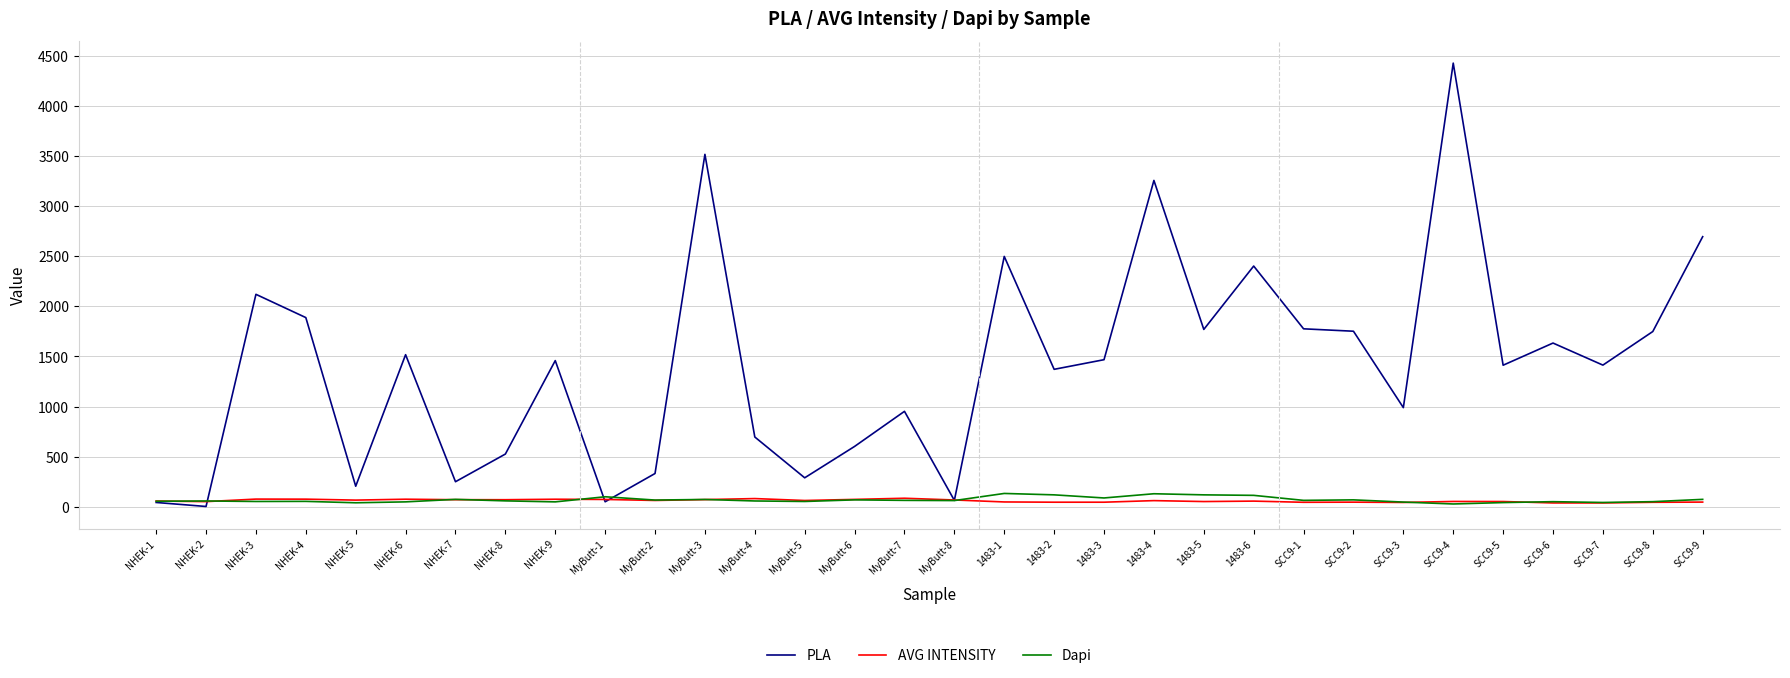

Which series has the largest total across all categories?

PLA